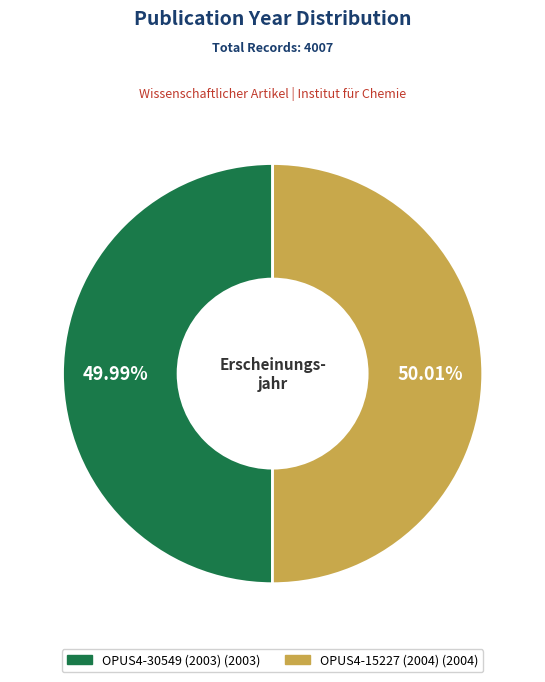

What is the ratio of the value at OPUS4-30549 (2003) to the value at OPUS4-15227 (2004)?

1.0